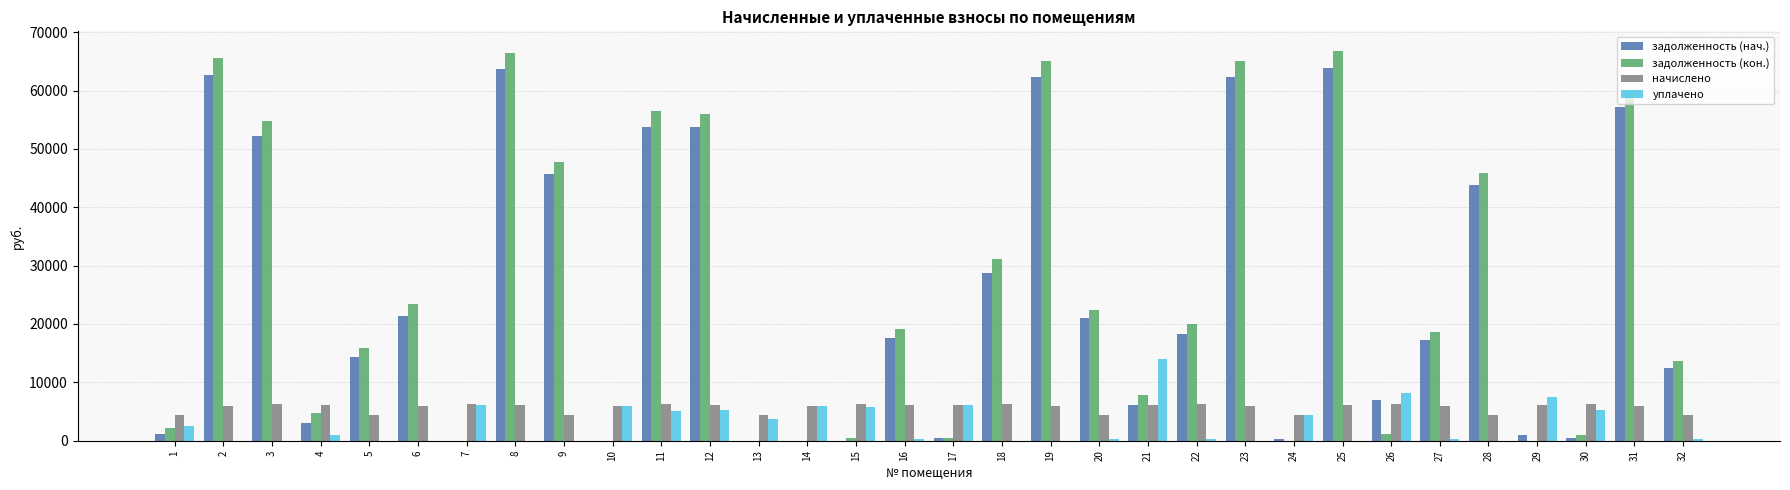

What is the sum of all задолженность (нач.) values?

792373.5